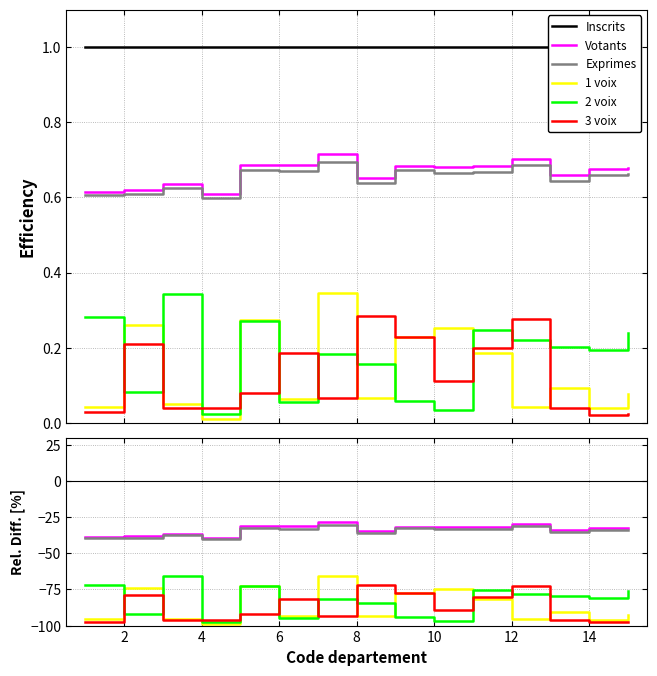

How many interior local valleys does the 1 voix series have?

5